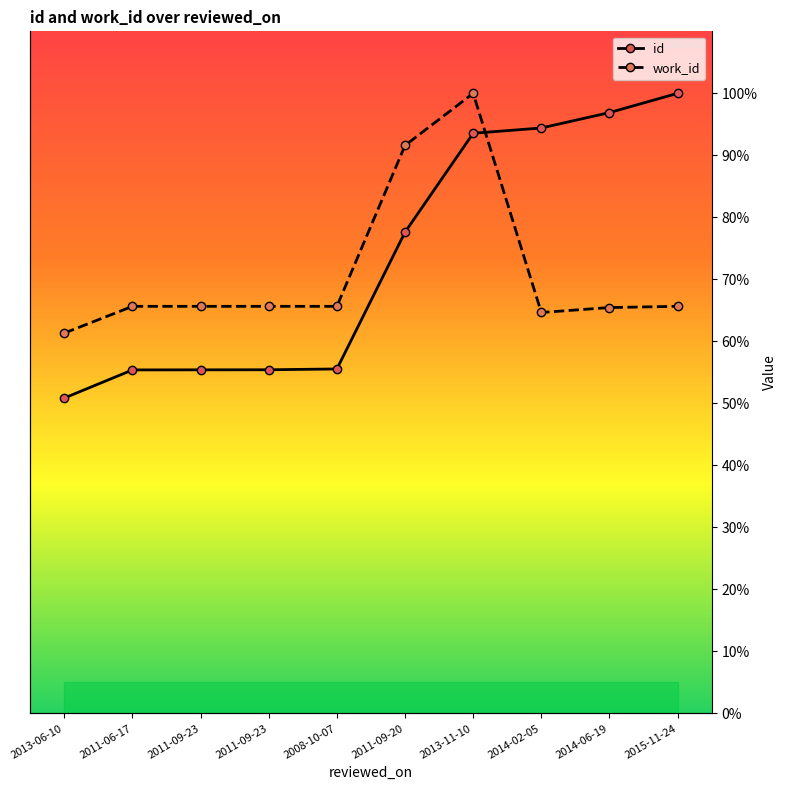

Reading left to right, what are all the values shown in this chart?

id: 50.9	55.4	55.4	55.4	55.6	77.6	93.6	94.4	96.9	100.0
work_id: 61.3	65.7	65.7	65.7	65.7	91.6	100.0	64.7	65.5	65.7